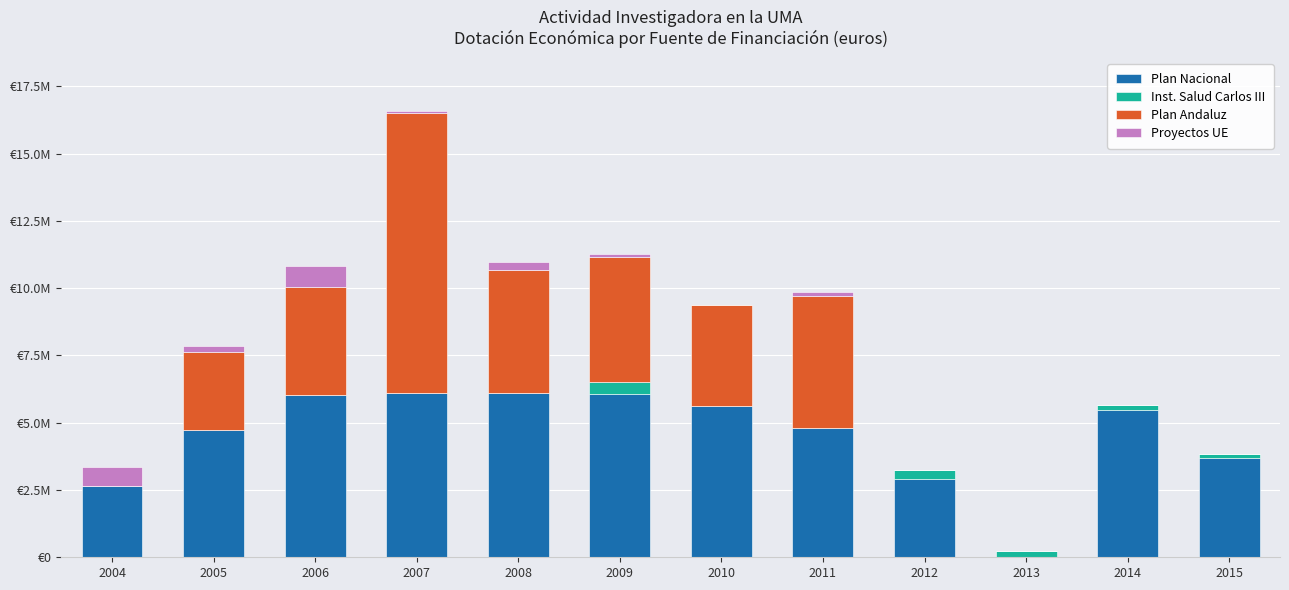

What is the sum of the Proyectos UE values at 2007 and 2008?

378874.8